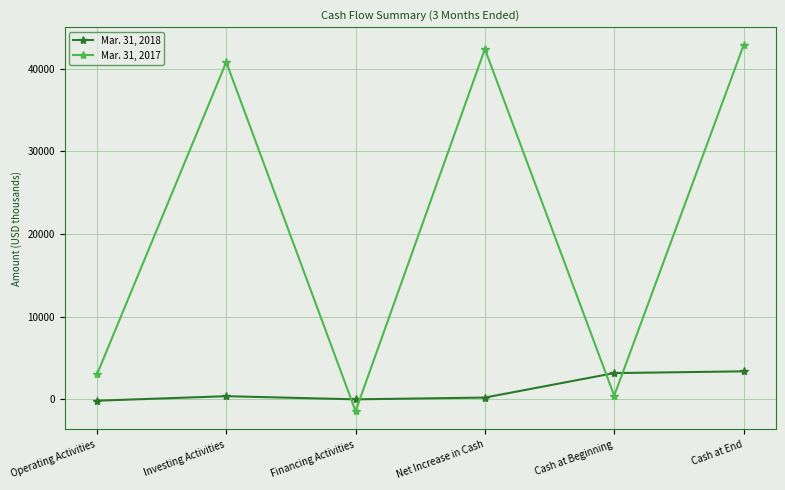

At which category does Mar. 31, 2017 reach its first local valley?

Financing Activities